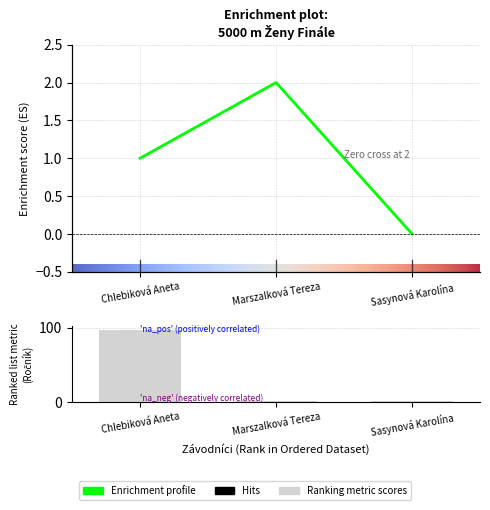

What is the value of the Ročník bar at the 2nd from the left?

1